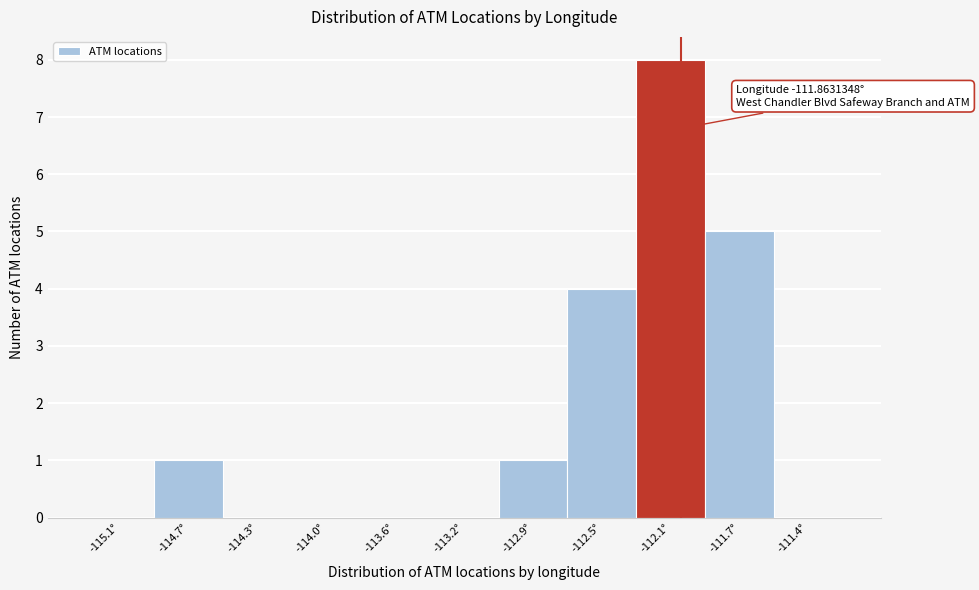

Reading right to left, extract all data points from this chart.

-111.4°=0	-111.7°=5	-112.1°=8	-112.5°=4	-112.9°=1	-113.2°=0	-113.6°=0	-114.0°=0	-114.3°=0	-114.7°=1	-115.1°=0